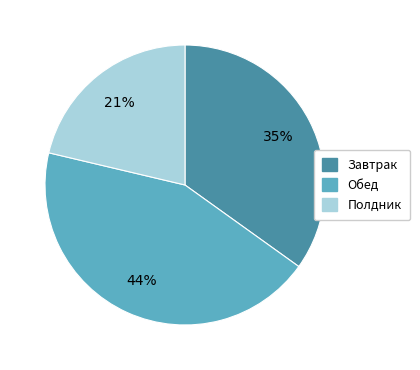

Is there any slice that represents more than half of the pie?

No